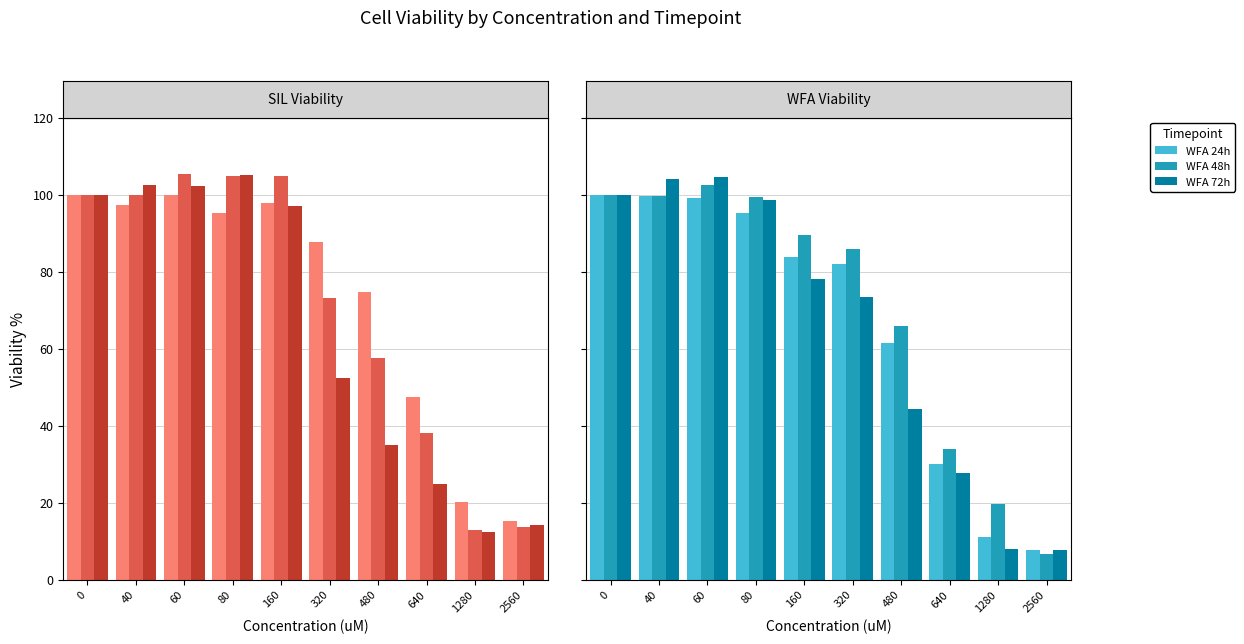

Rank the series at 480 from lowest to highest value.

72h, 24h, 48h